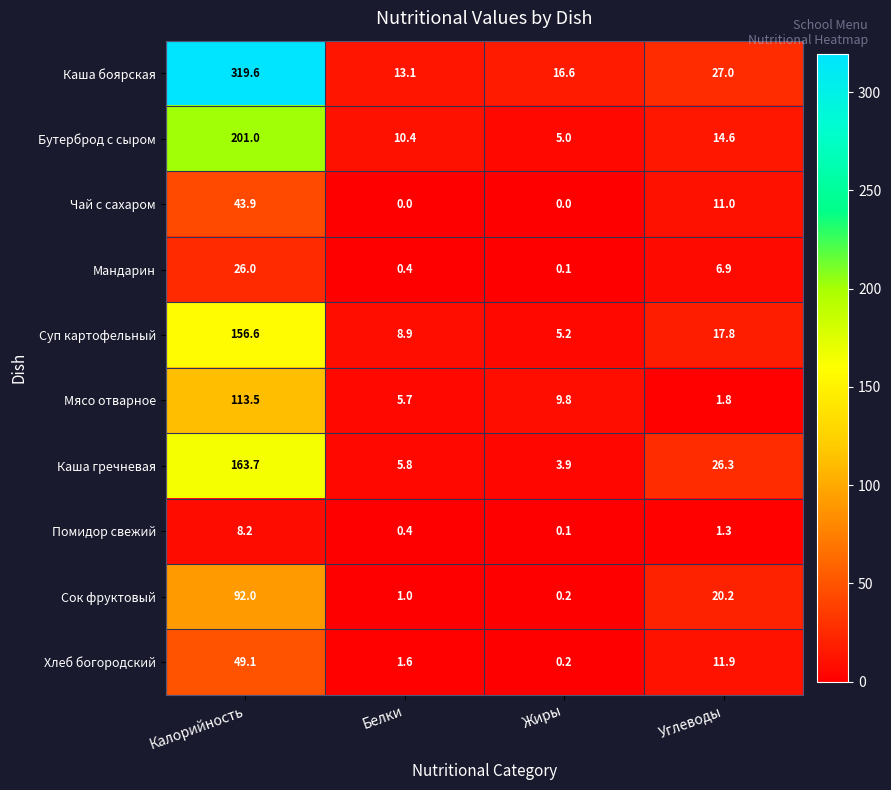

List the labels in order of Сок фруктовый value, largest first.

Калорийность, Углеводы, Белки, Жиры